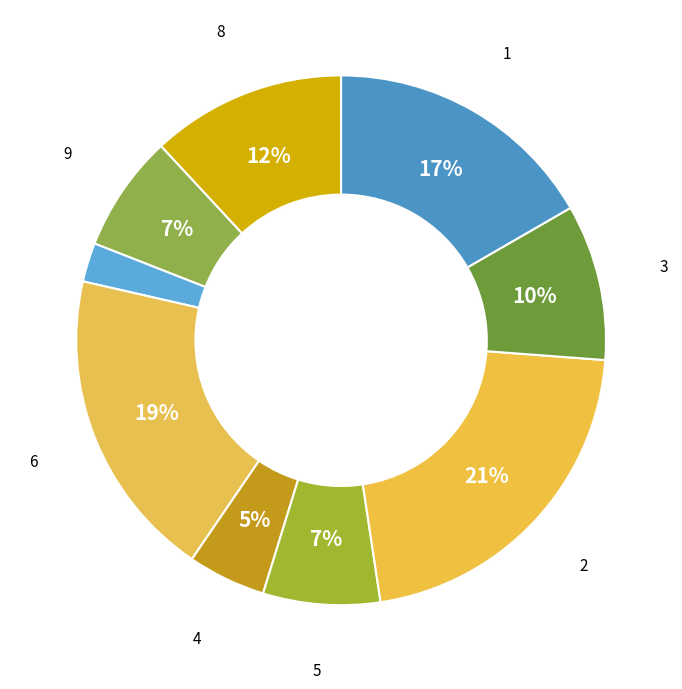

Which category has the smallest portion of the pie?

7